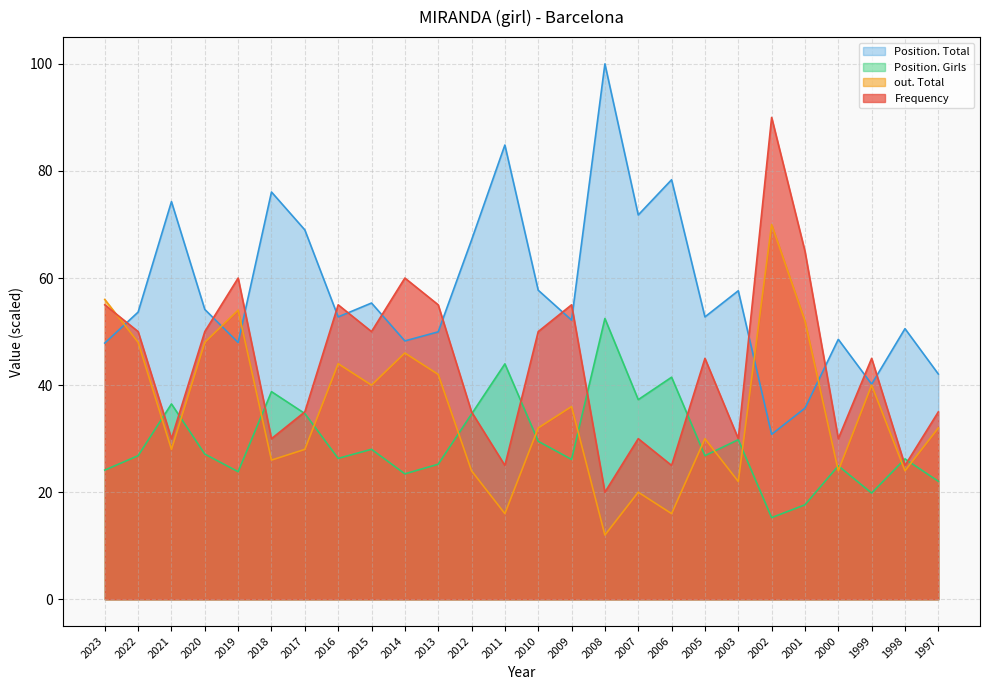

At which label does Position. Girls reach its peak?

2008